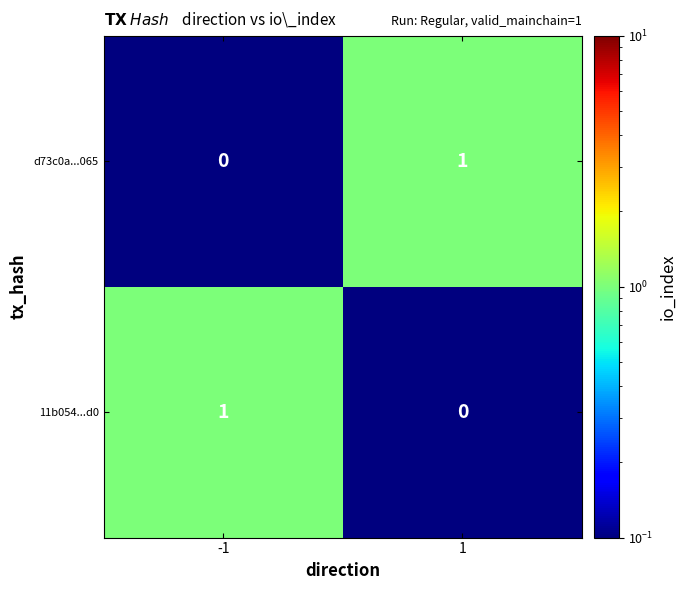

At how many categories does at least one series exceed 0?

2